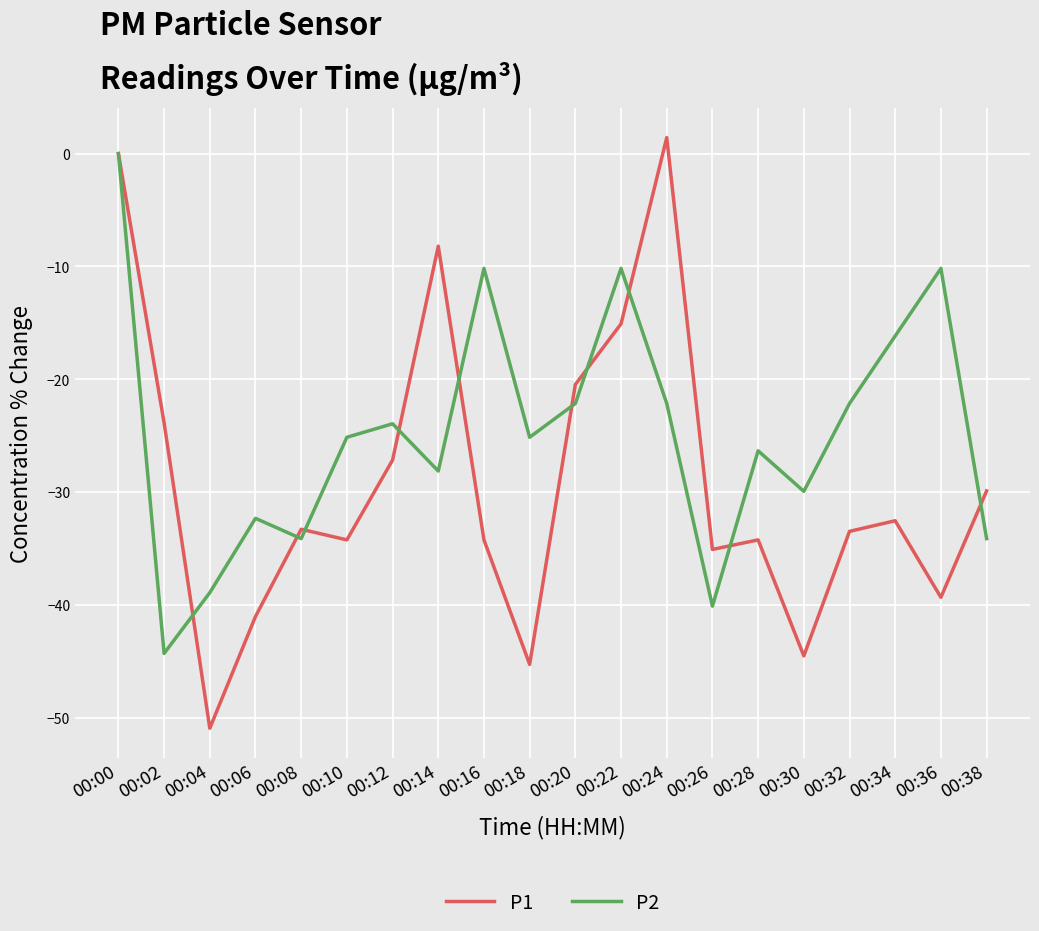

What is the spread (max minus min) of values at 00:16?

24.1